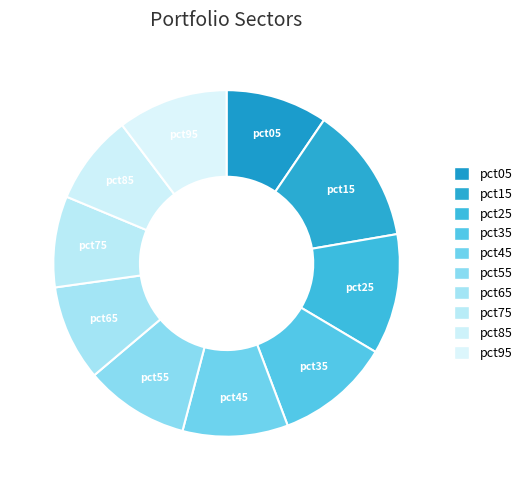

Count the number of slices in the pie.

10